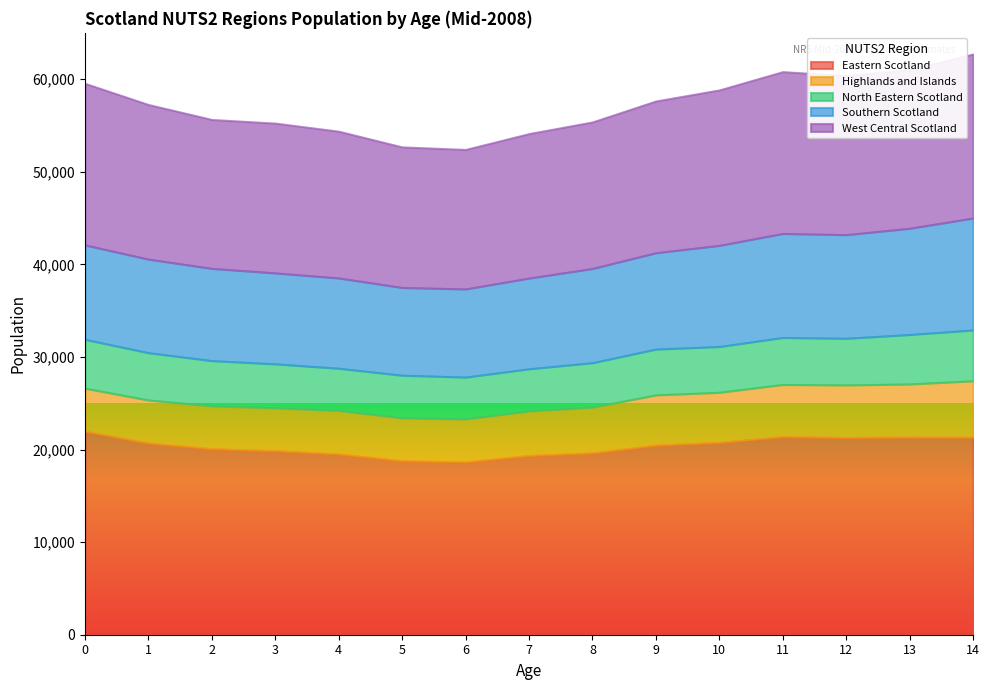

List the labels in order of North Eastern Scotland value, smallest first.

6, 7, 4, 5, 3, 8, 2, 9, 10, 12, 11, 1, 0, 13, 14